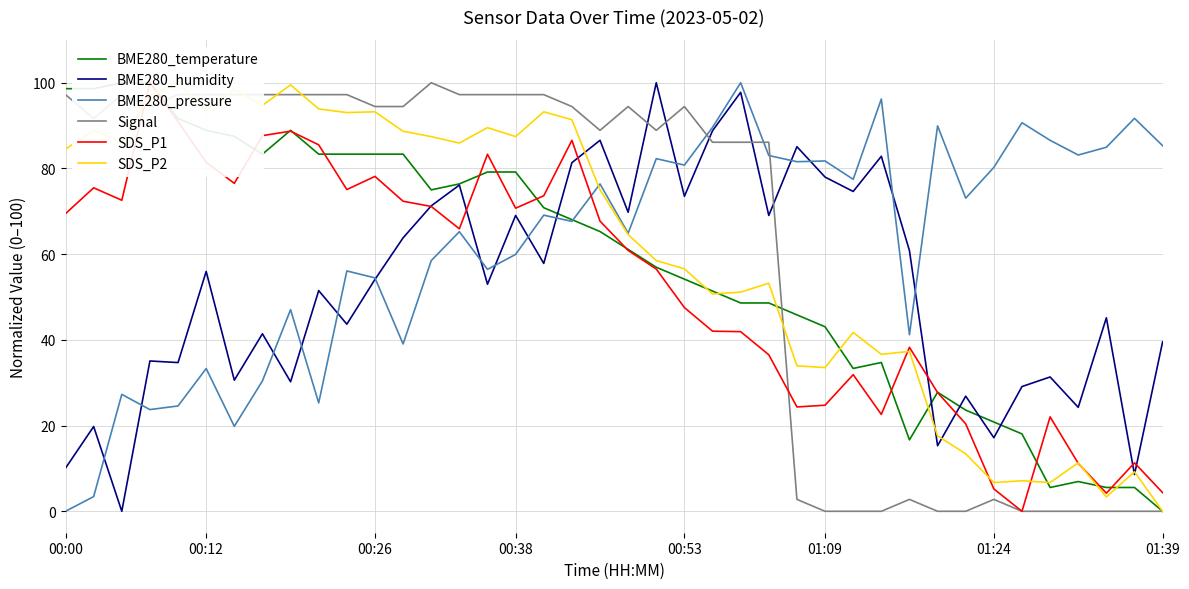

What is the highest value of the BME280_humidity series?

100.0